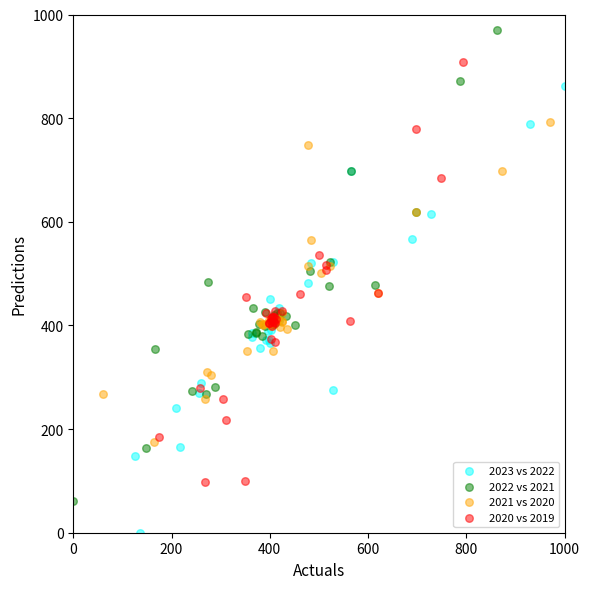

What are all the series names shown in the legend?

2023 vs 2022, 2022 vs 2021, 2021 vs 2020, 2020 vs 2019